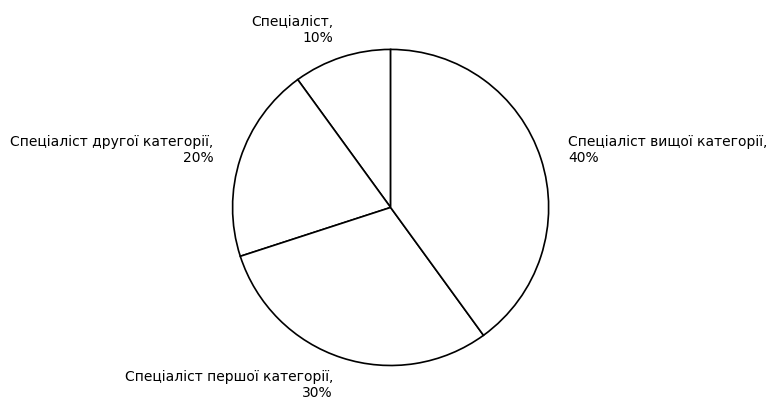

Which category has the smallest portion of the pie?

Спеціаліст